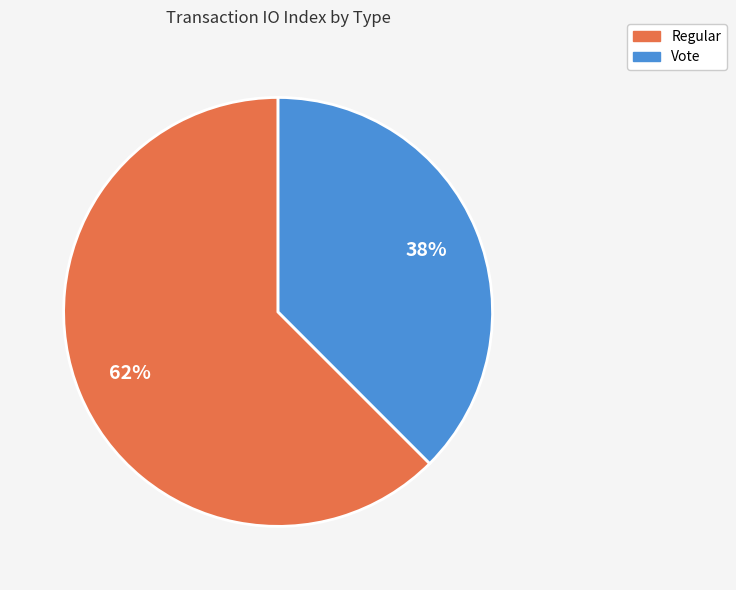

What is the smallest slice in the pie chart?

Vote